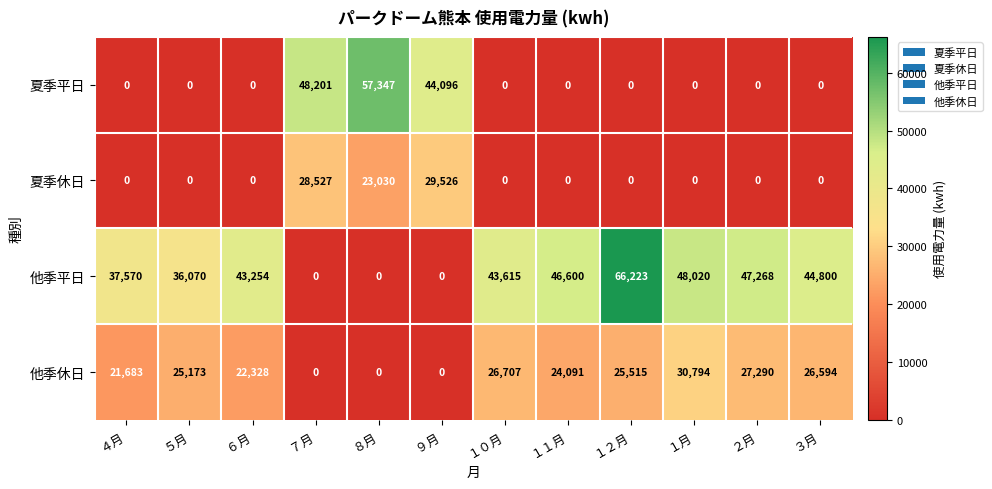

What is the difference between the highest and lowest values at ５月?

36070